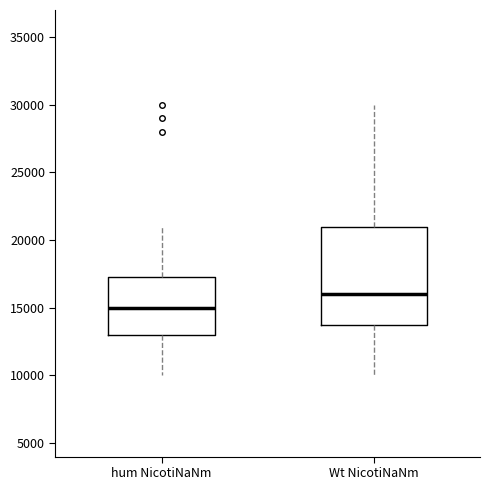

Reading left to right, read every box against the y-axis: the position of its median line, the range the box covers, and the ends of its whiskers. The values are not printed on the chart, so give them approximately, as read against the axis.

hum NicotiNaNm: median 15000, box 13000 to 17500, whiskers 10000 to 21000
Wt NicotiNaNm: median 16000, box 14000 to 21000, whiskers 10000 to 30000